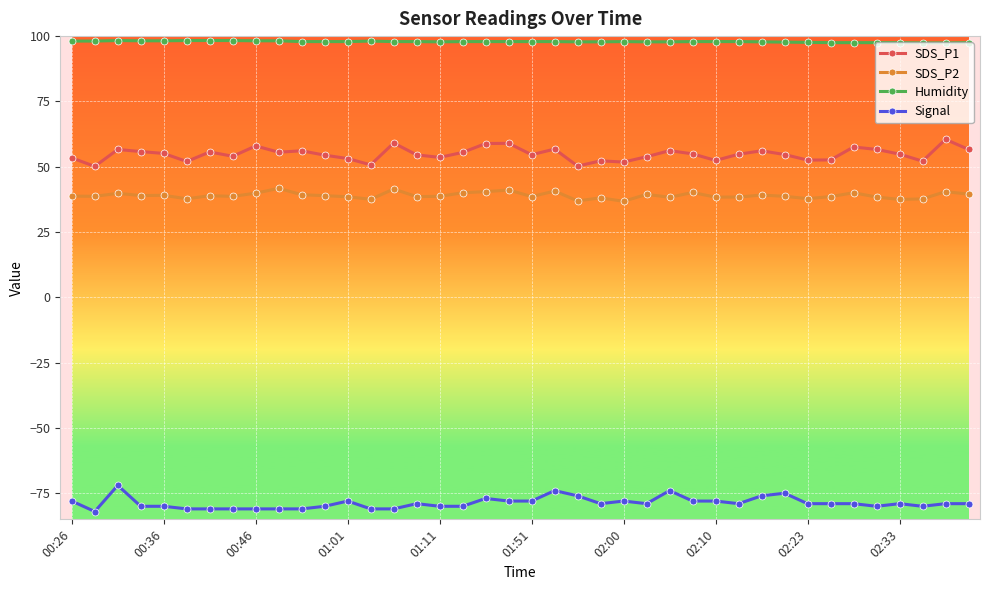

What is the value of the Signal point at the 7th from the left?

-81.0